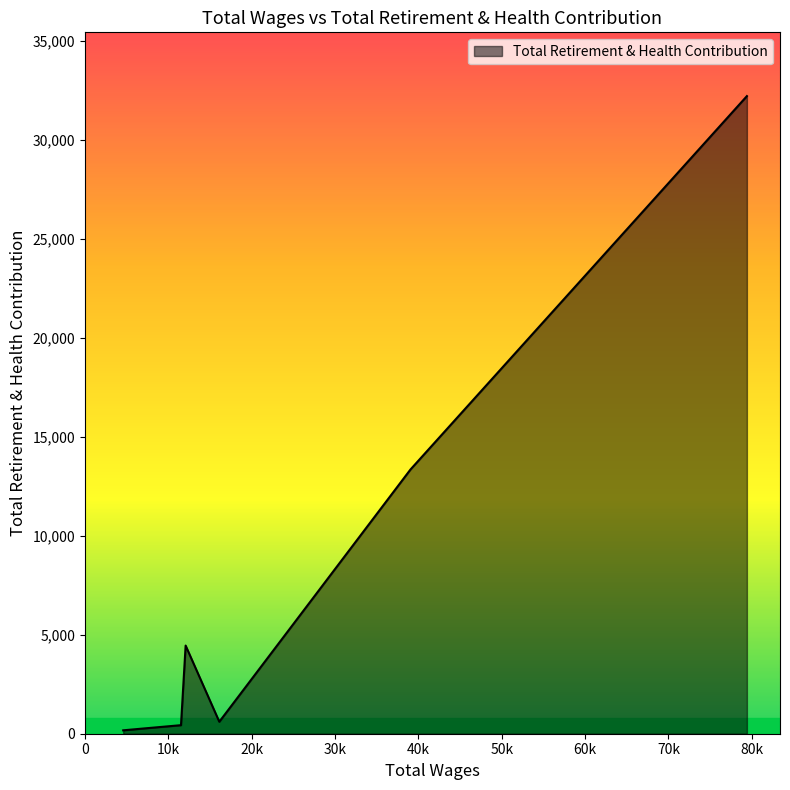

True or false: the data shows 172 at 19.

True